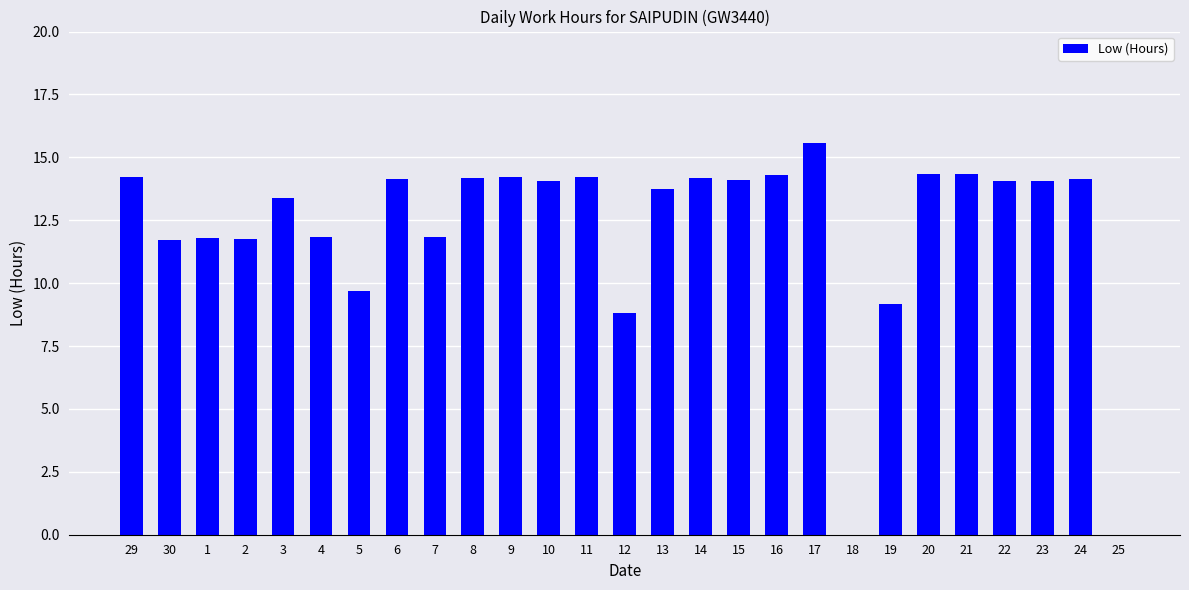

Are the bars horizontal?

No